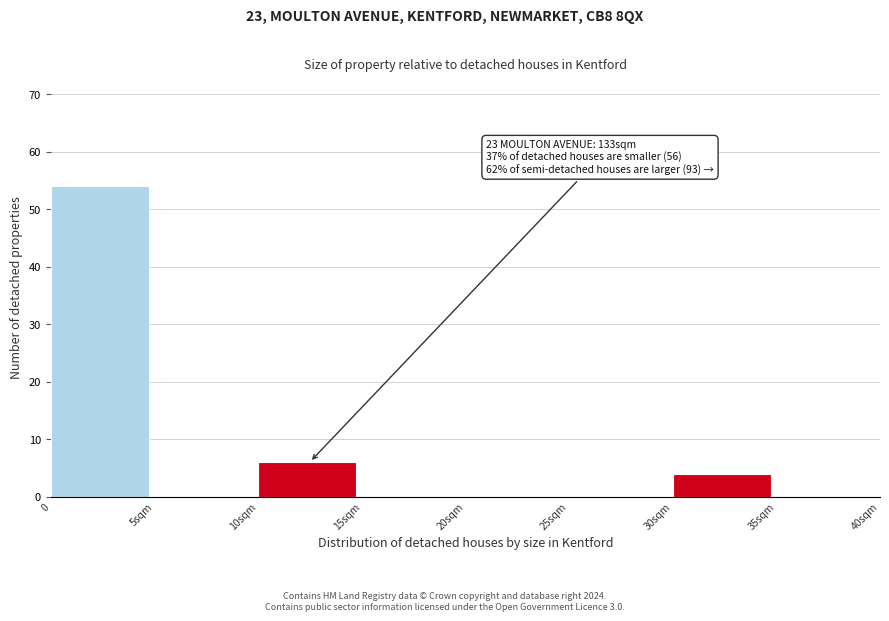

Reading right to left, extract all data points from this chart.

35sqm=0	30sqm=4	25sqm=0	20sqm=0	15sqm=0	10sqm=6	5sqm=0	0=54